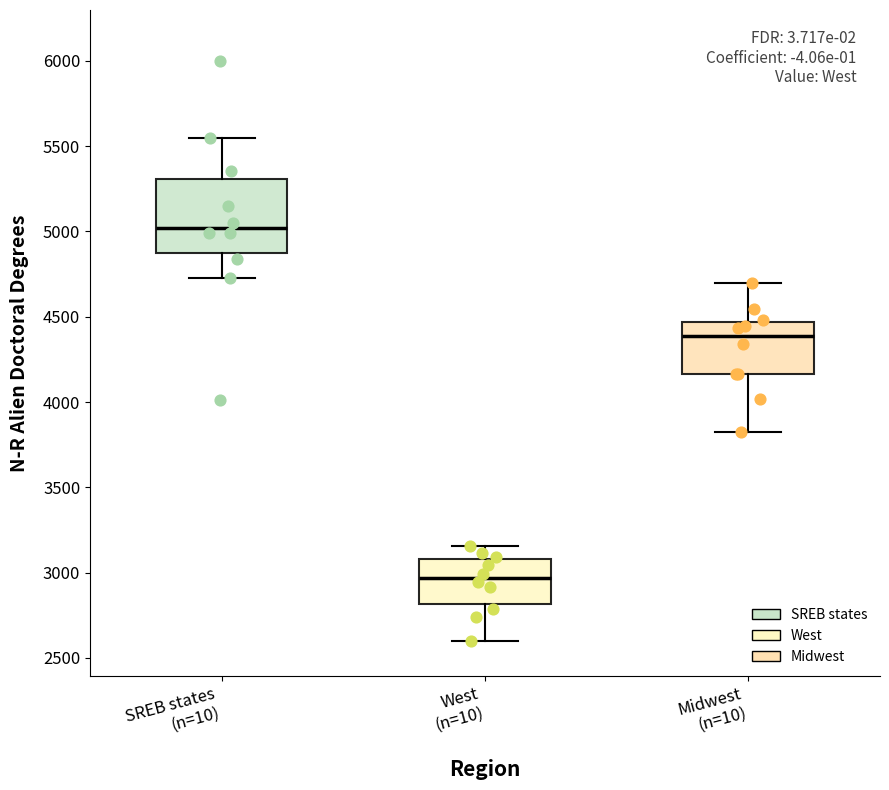

Which box is the tallest, from its lower edge to its upper edge?

SREB states (n=10)